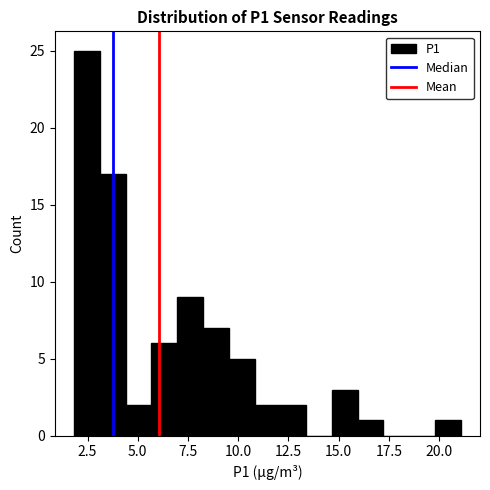

Around what value on the x-axis is the tallest bar? Give the approximate position of its centre, as read against the axis.

2.5